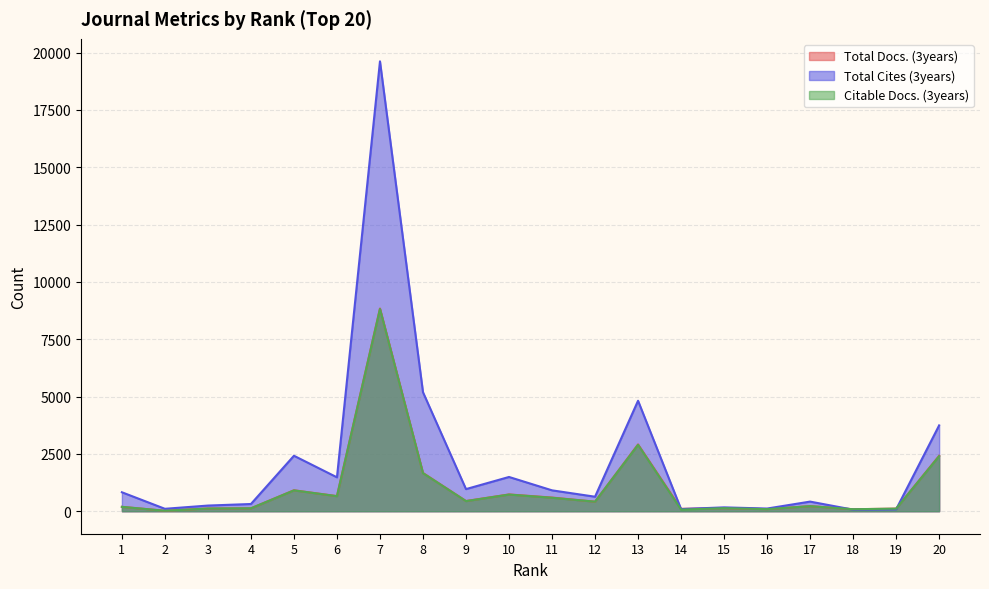

What is the total value across all series at 13?

10626